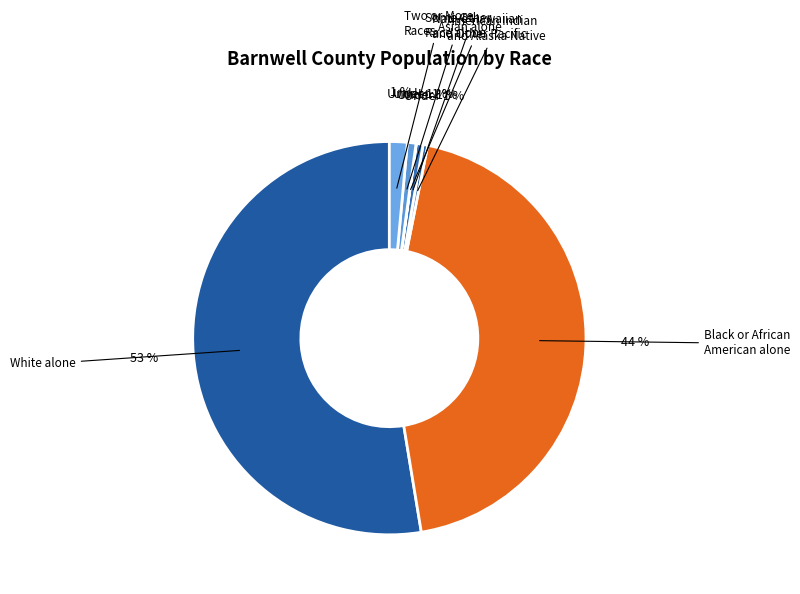

Between White alone and American Indian and Alaska Native, which is larger?

White alone